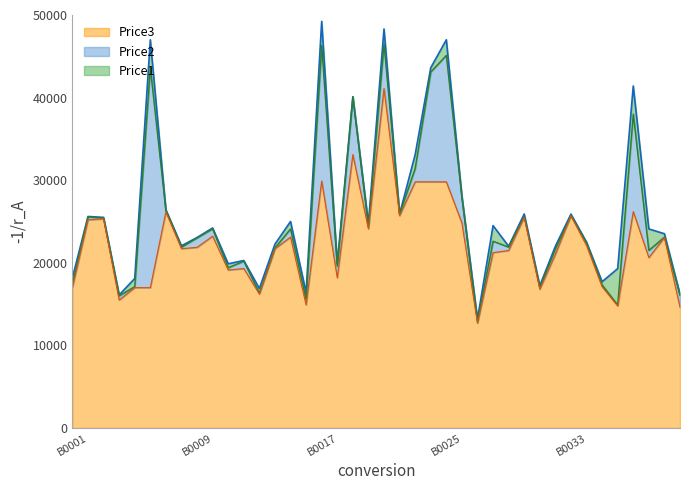

What value does the Price3 series have at B0001, to the nearest 50?

17000